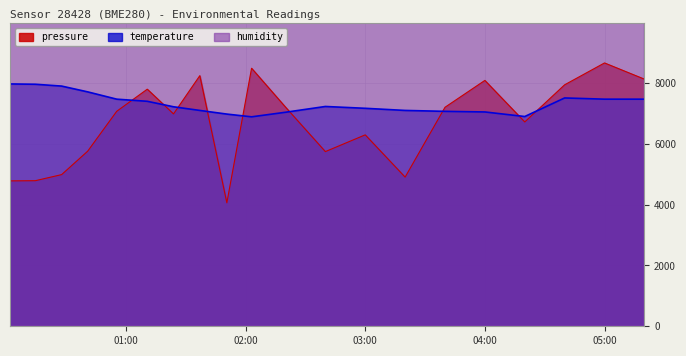

What is the difference between the humidity values at 2023-02-26T01:10:41 and 2023-02-26T02:40:00?

5.0